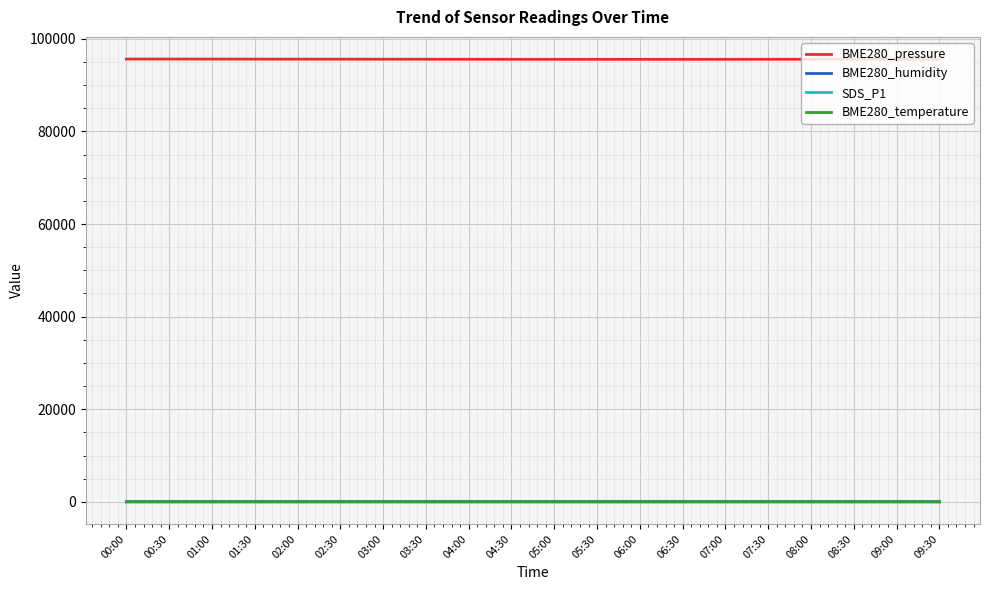

What position from the left is 00:30?

2